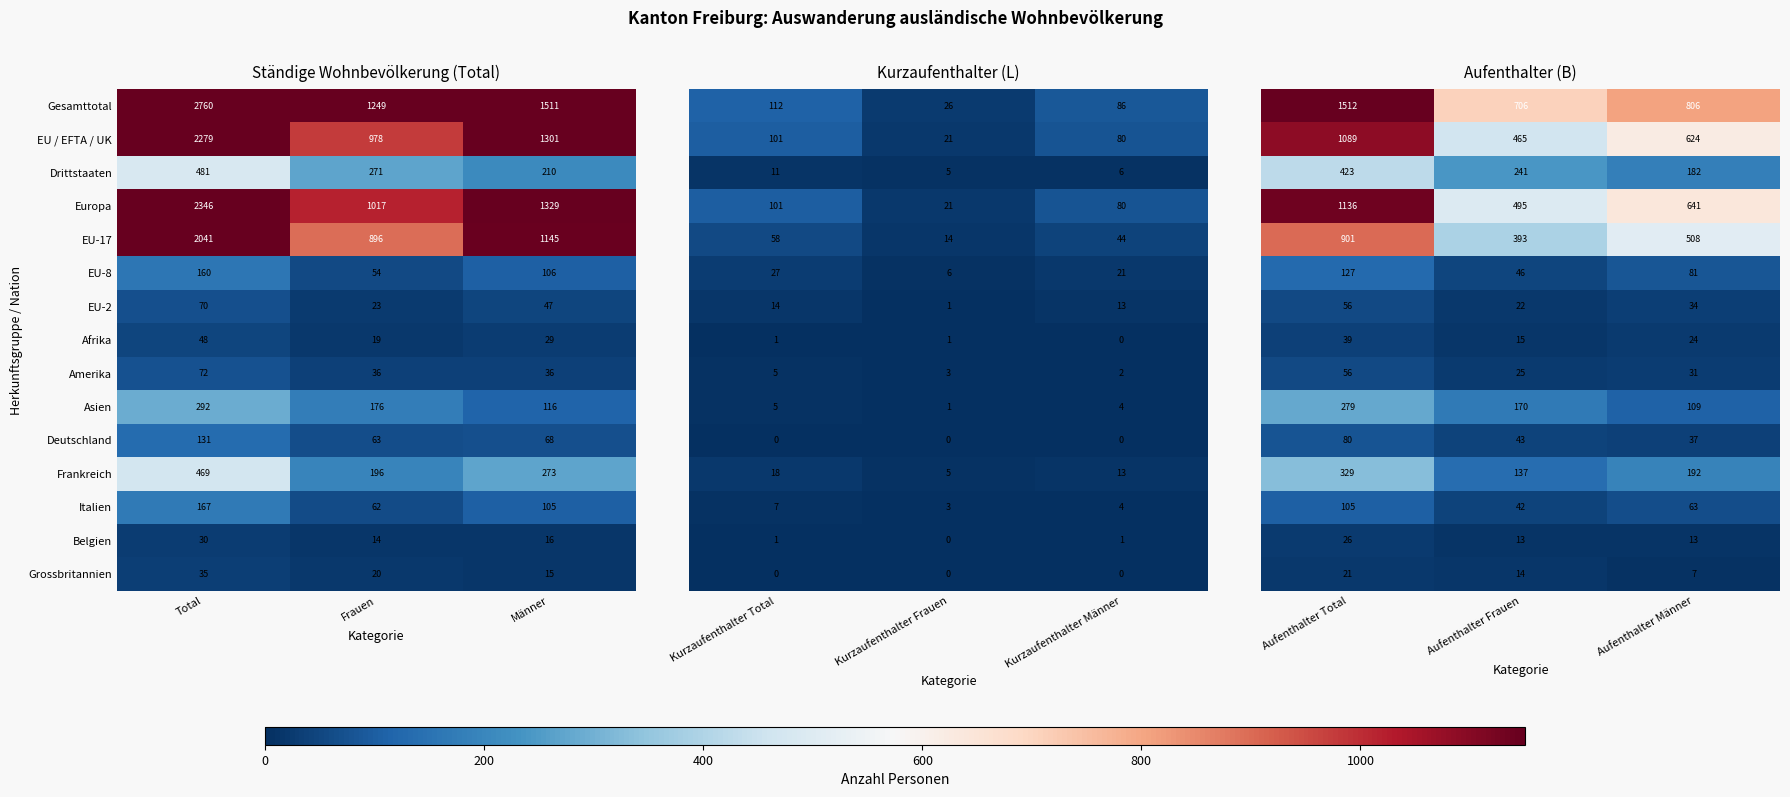

Where does the Belgien series first go above 16?

Total